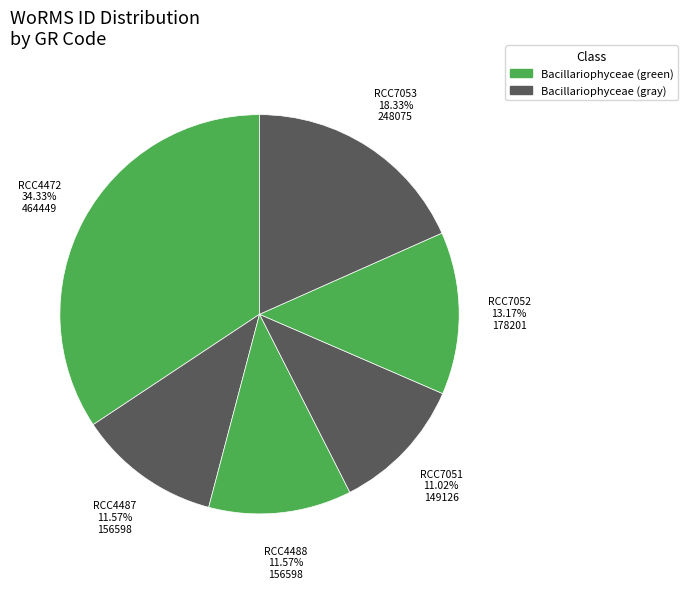

Rank the categories by value from highest to lowest.

RCC4472, RCC7053, RCC7052, RCC4487, RCC4488, RCC7051